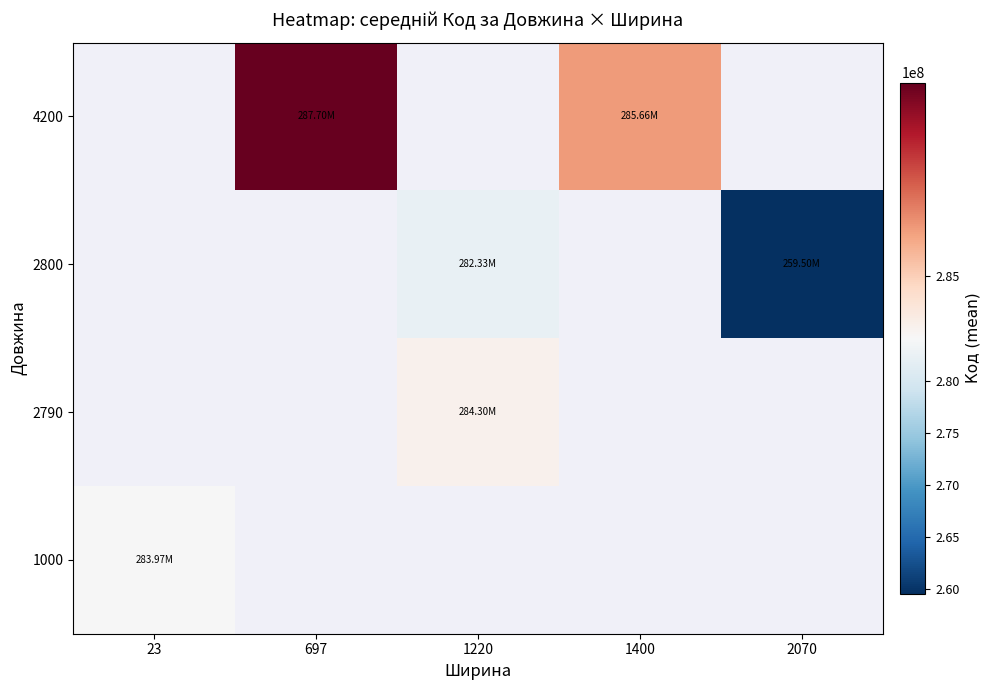

How many values in the 2800 series are below 282331104?

1